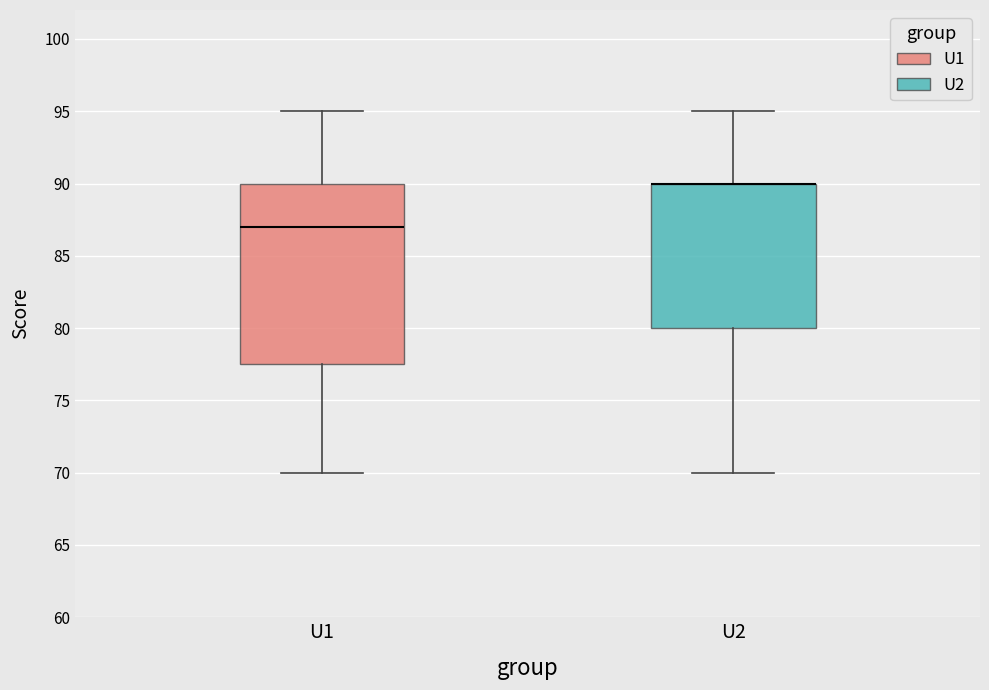

Reading left to right, transcribe this box plot: for each box, give where its median line is, the range the box spans, and where its two whiskers end, as read against the y-axis. The values are not printed on the chart, so give them approximately, as read against the axis.

U1: median 87.0, box 77.5 to 90.0, whiskers 70.0 to 95.0
U2: median 90.0 (drawn on the box's upper edge), box 80.0 to 90.0, whiskers 70.0 to 95.0